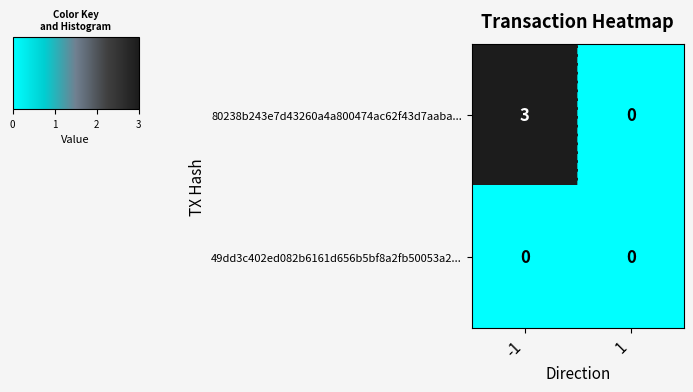

What is the sum of all 80238b243e7d43260a4a800474ac62f43d7aaba... values?

3